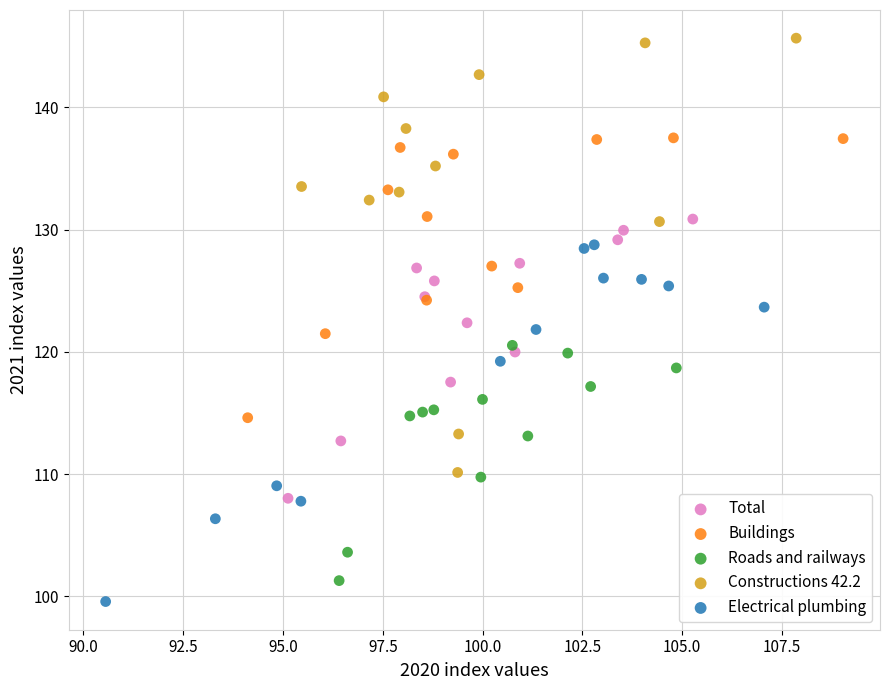

Which series has the largest Y range (max minus min)?

Constructions 42.2